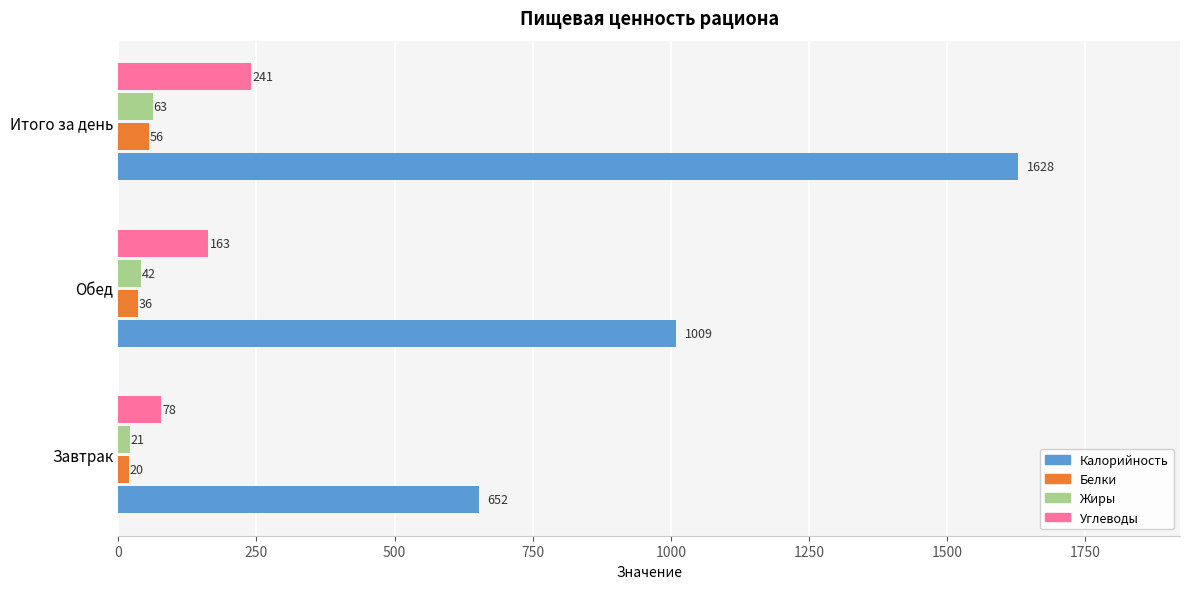

What is the difference between the second highest and minimum values in the Калорийность series?

357